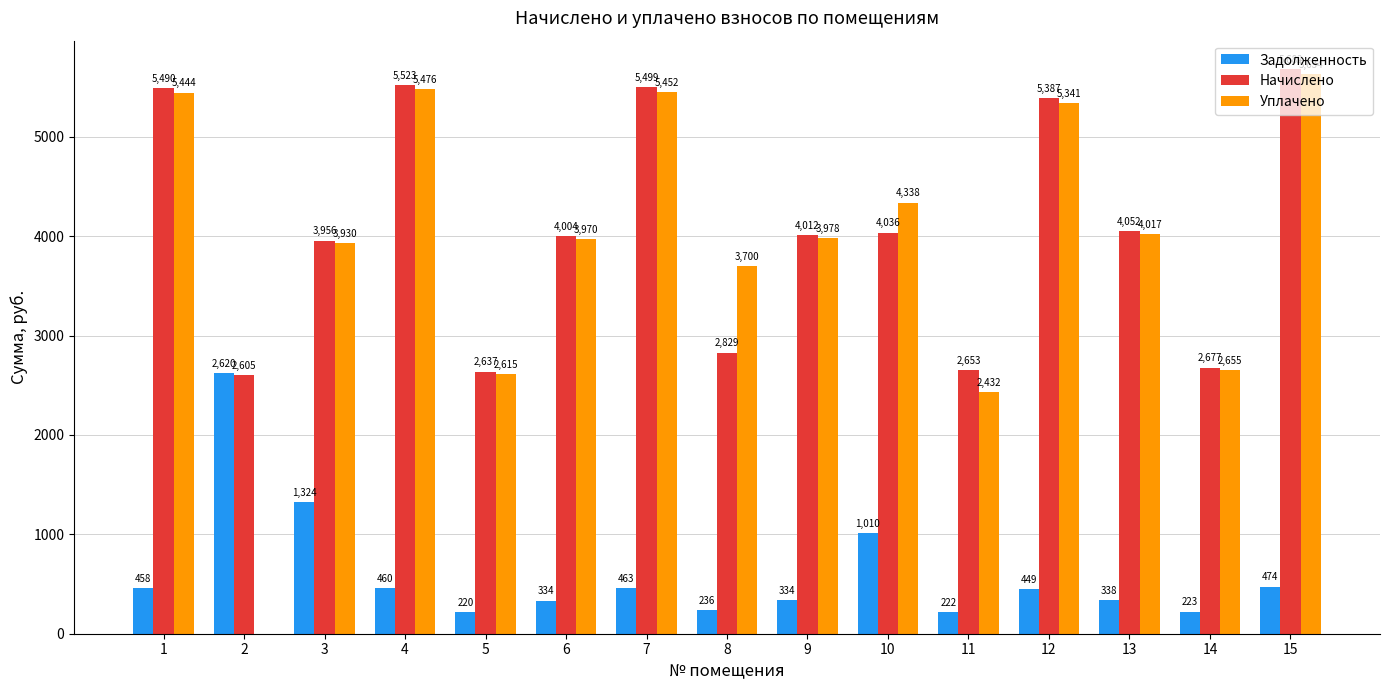

At which label does Задолженность reach its peak?

2